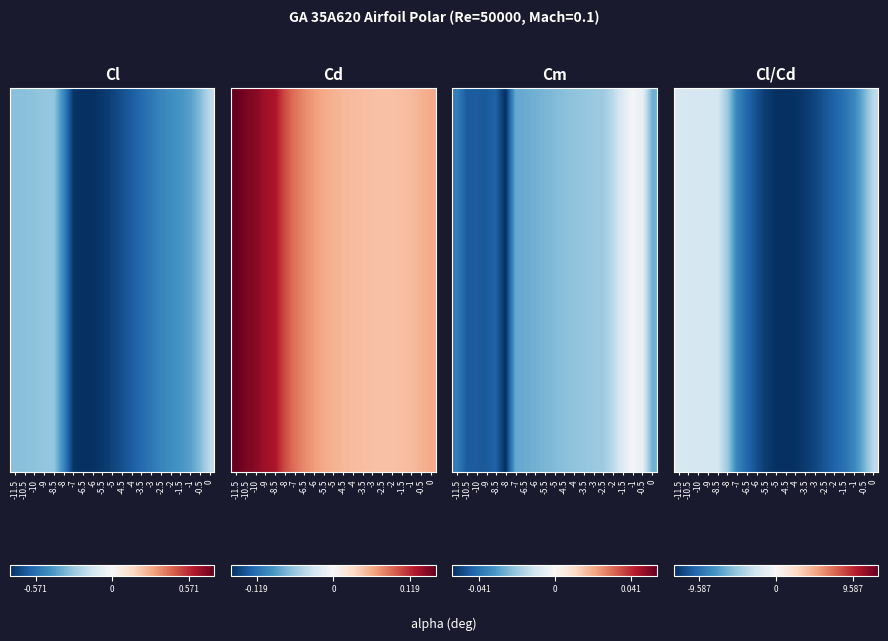

Which label corresponds to the smallest value in the chart?

-4.5